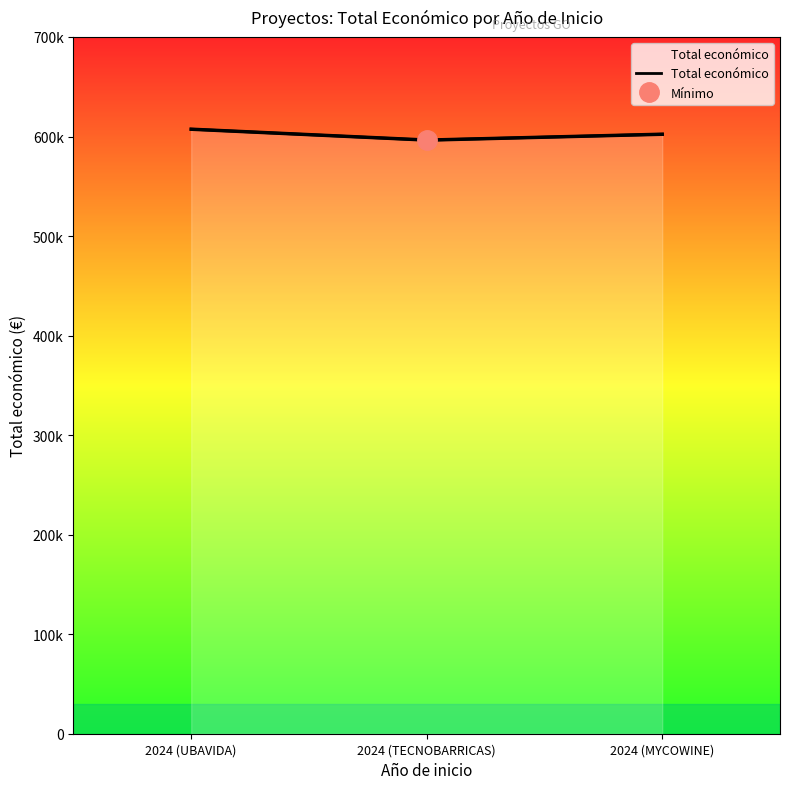

Reading right to left, what are all the values shown in this chart?

2024 (MYCOWINE)=602295.4	2024 (TECNOBARRICAS)=596384.0	2024 (UBAVIDA)=607342.0